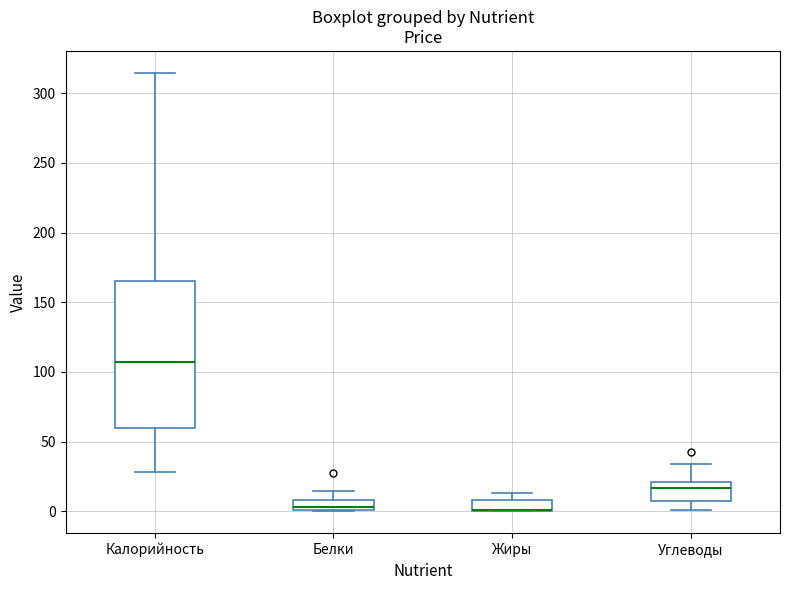

Where does the upper whisker of the box for Белки end on the y-axis? The values are not printed on the chart, so give them approximately, as read against the axis.

15